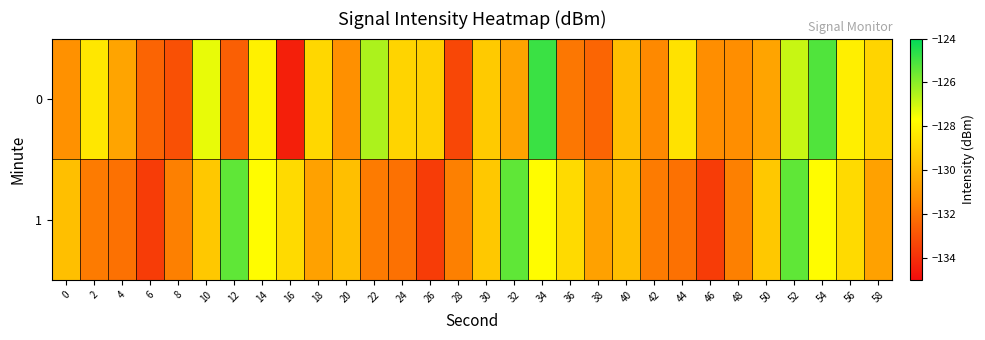

What is the difference between the highest and lowest values at 8?

1.4